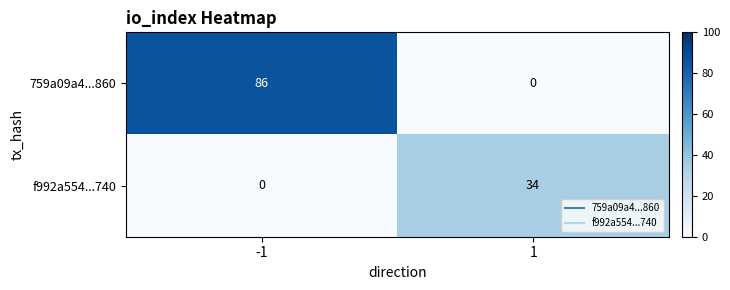

The value of f992a554...740 at 1 is 46. True or false?

False